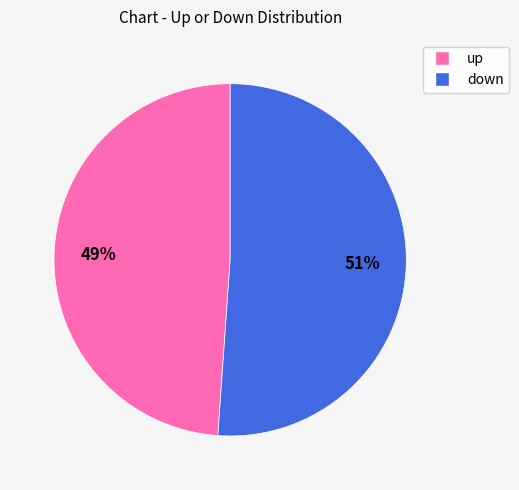

To the nearest percent, what portion does up represent?

49%